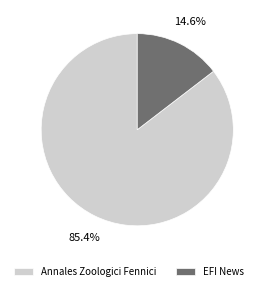

To the nearest percent, what is the difference between the largest and smallest slice percentages?

71%